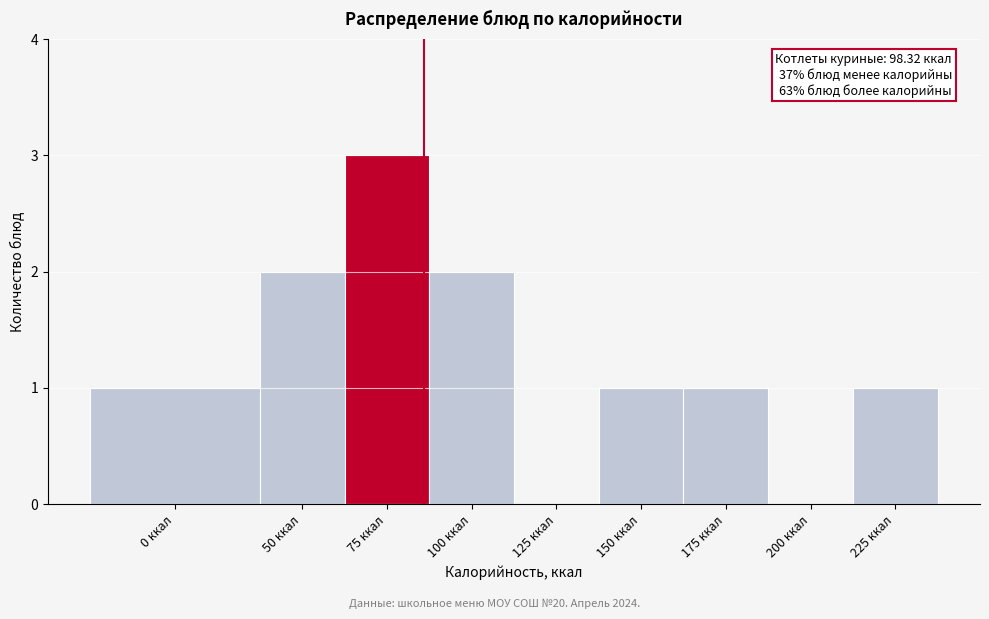

Reading right to left, list all the values displayed in this chart.

225 ккал=1	200 ккал=0	175 ккал=1	150 ккал=1	125 ккал=0	100 ккал=2	75 ккал=3	50 ккал=2	0 ккал=1